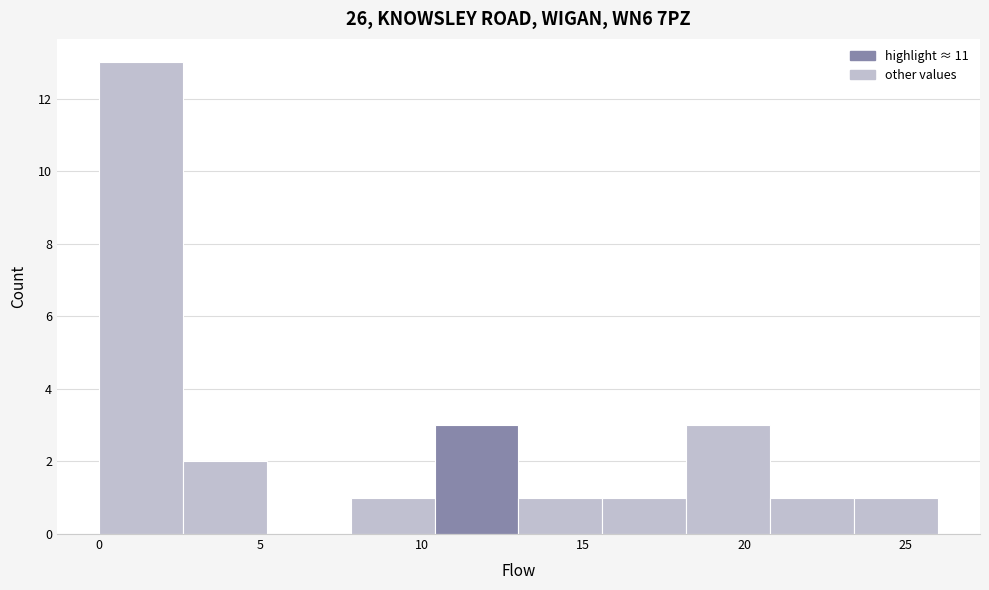

Reading left to right, transcribe this chart: for each bar, give the range it covers on the x-axis and its height. Neither the bar edges nor the heights are printed on the chart, so give them approximately, as read against the axes.

0.0 to 2.6: 13
2.6 to 5.2: 2
5.2 to 7.8: 0
7.8 to 10.4: 1
10.4 to 13.0: 3
13.0 to 15.6: 1
15.6 to 18.2: 1
18.2 to 20.8: 3
20.8 to 23.4: 1
23.4 to 26.0: 1